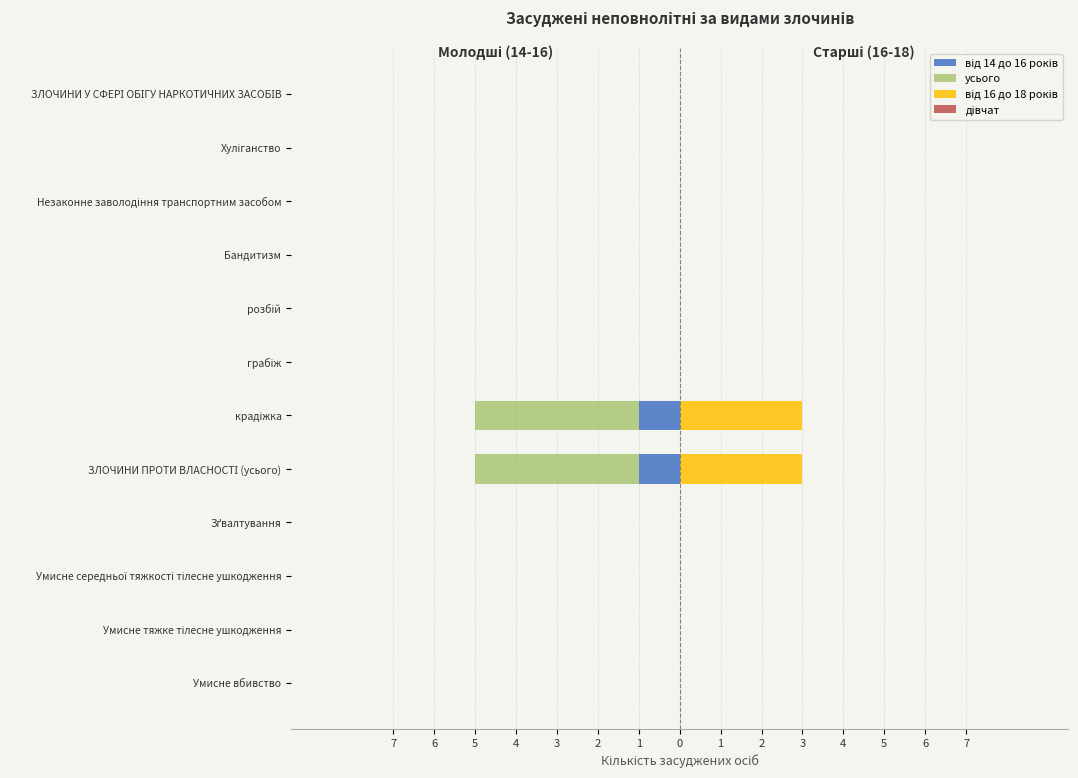

What is the difference between the highest and lowest values at 0?

0.6